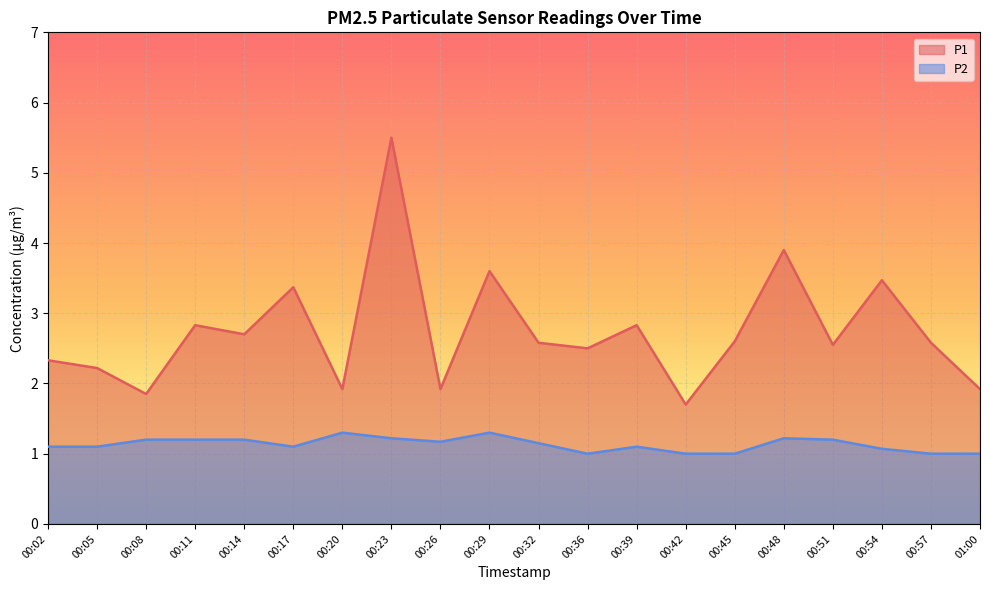

The P2 series shows 1.2 at 00:11. True or false?

True